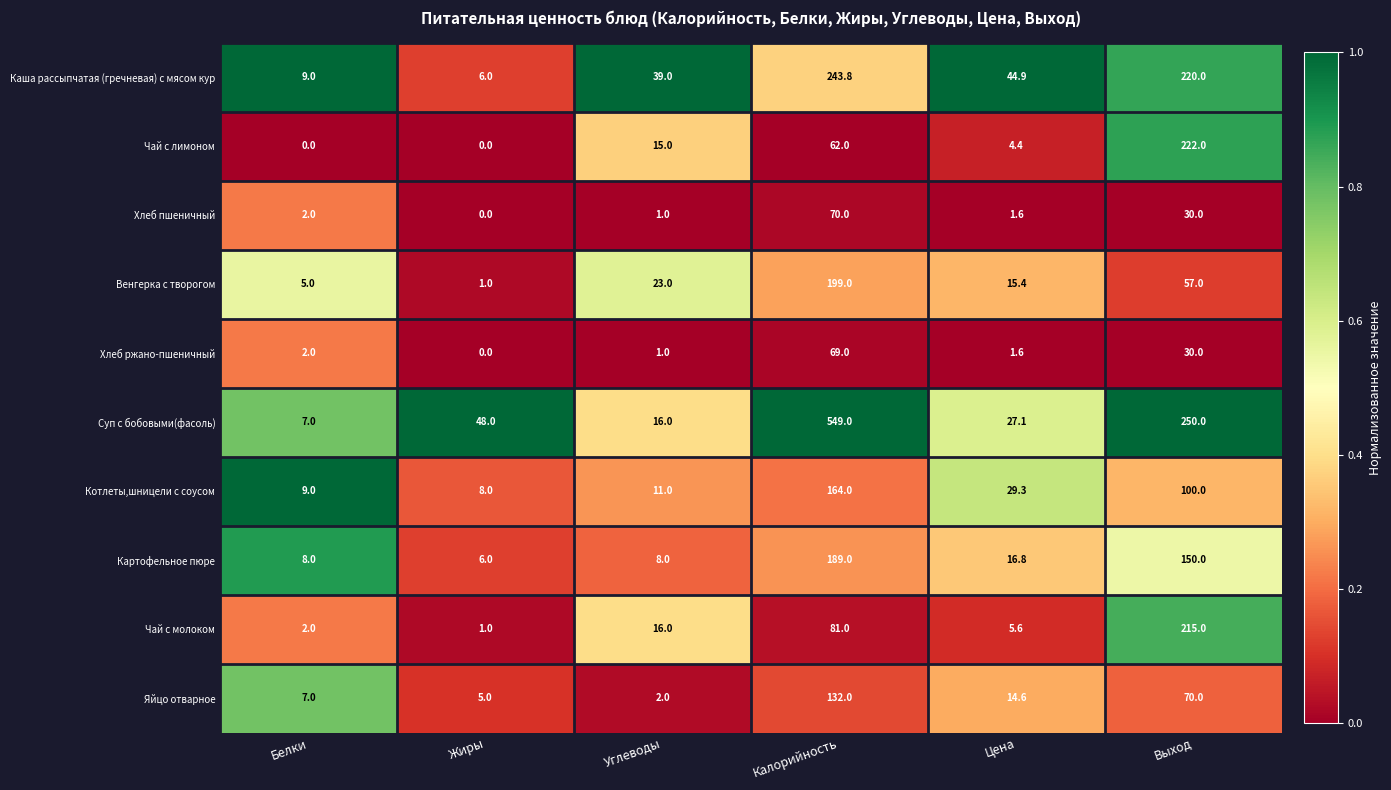

True or false: Котлеты,шницели с соусом has a value of 7.7 at Цена.

False